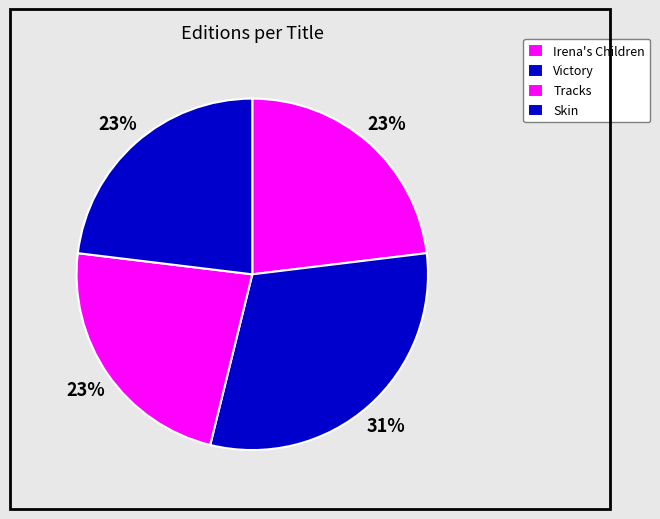

Does Irena's Children account for over 50% of the chart?

No